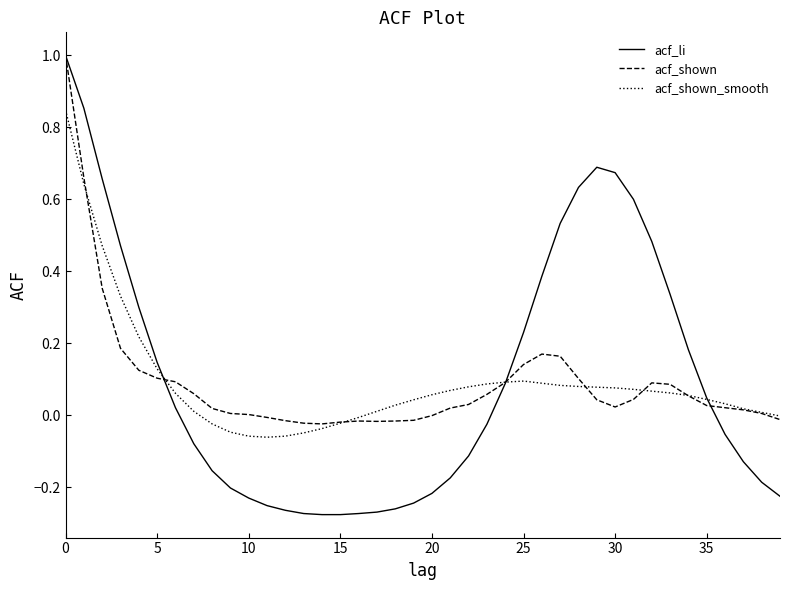

Rank the series by their maximum value, from lowest to highest.

acf_shown_smooth, acf_li, acf_shown